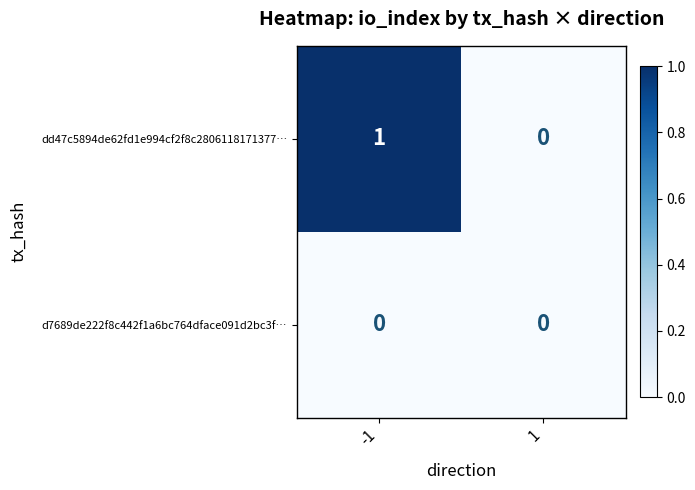

Which series changed the most between -1 and 1?

dd47c5894de62fd1e994cf2f8c2806118171377…